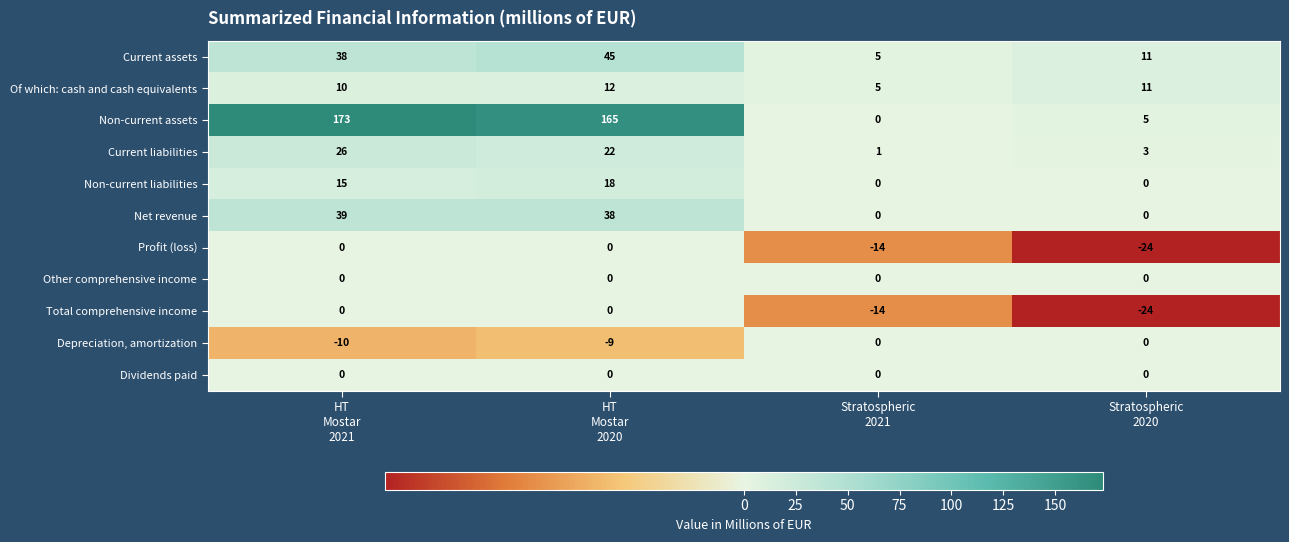

What is the smallest value displayed?

-24